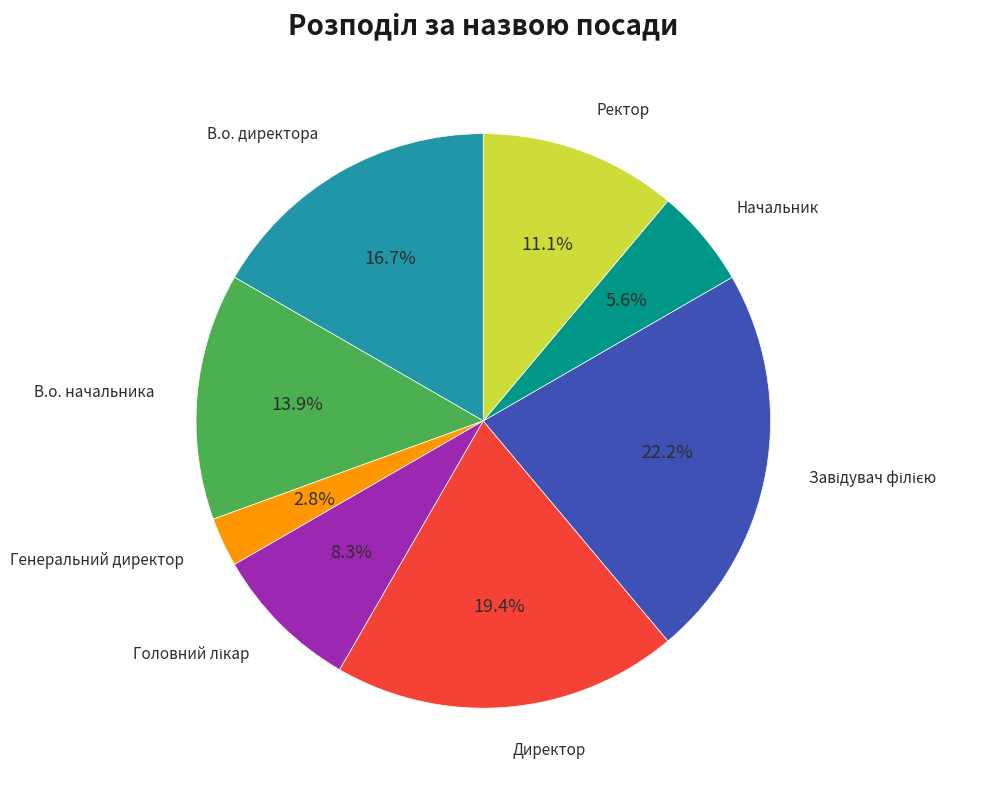

Is there a majority slice in this chart?

No